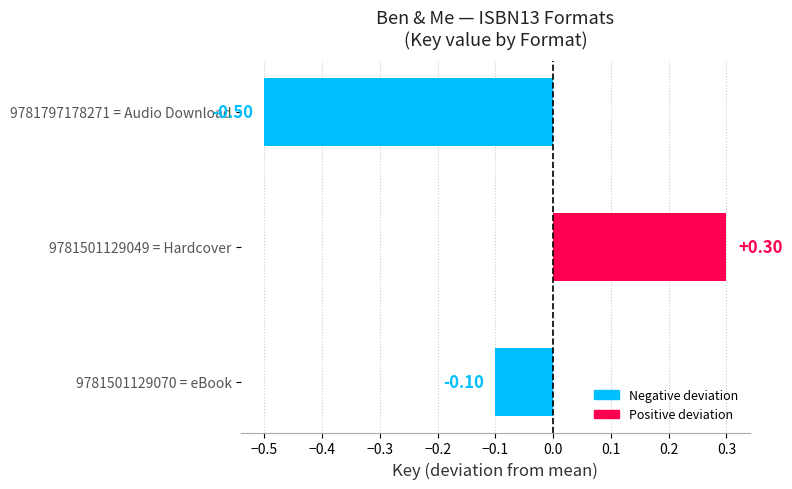

Rank the categories by value from highest to lowest.

9781501129049 = Hardcover, 9781501129070 = eBook, 9781797178271 = Audio Download